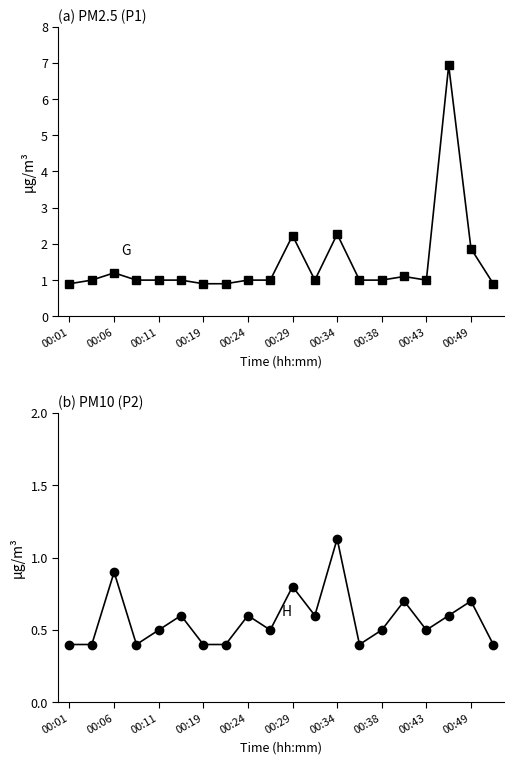

At which label is P2 closest to 0?

00:01